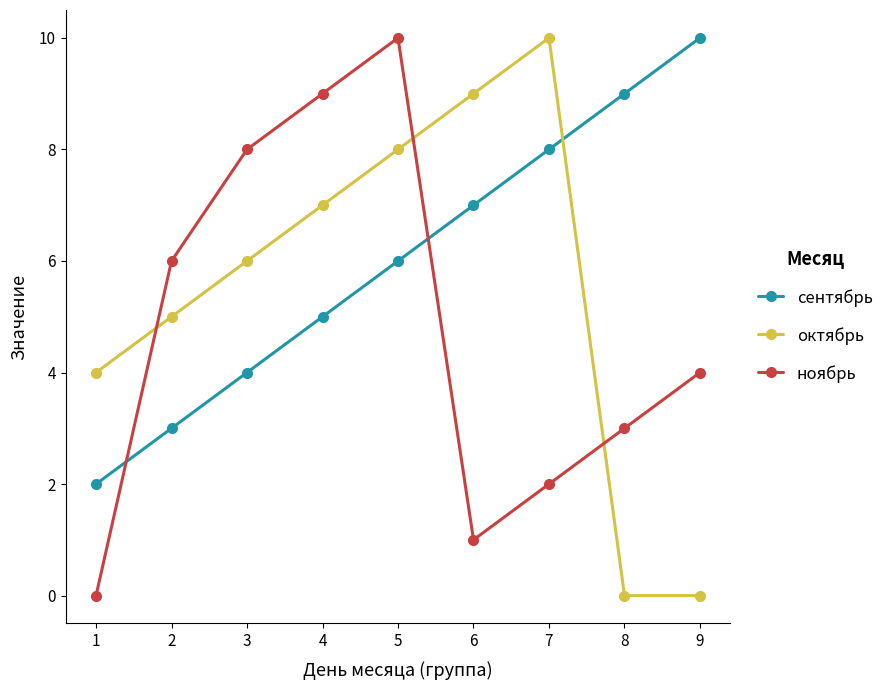

Where do октябрь and ноябрь first cross each other?

1 and 2